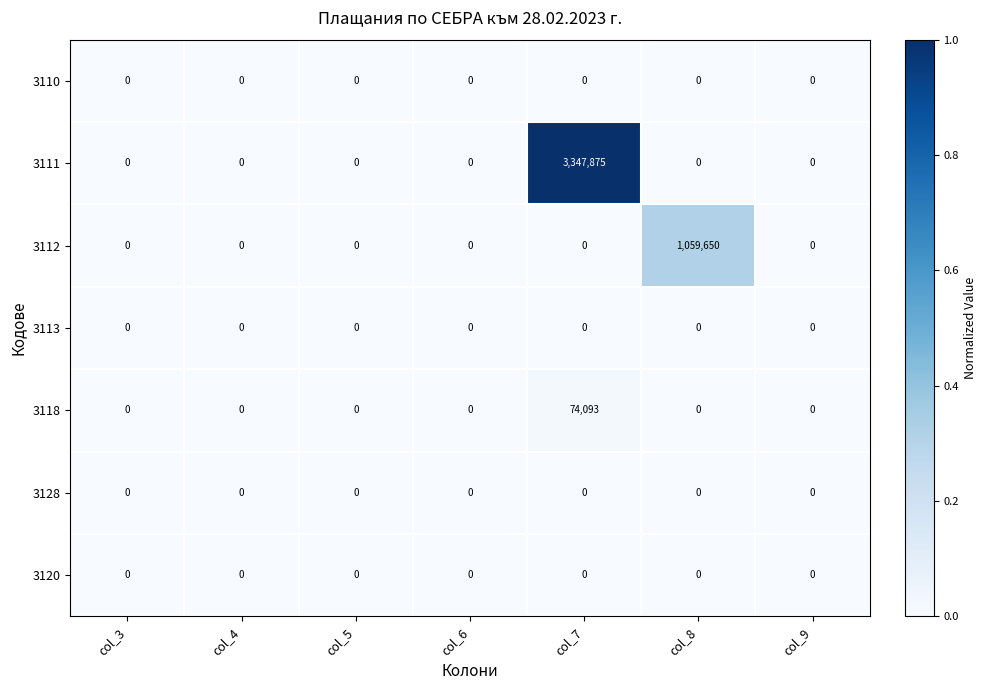

Which label corresponds to the largest value in the chart?

col_7